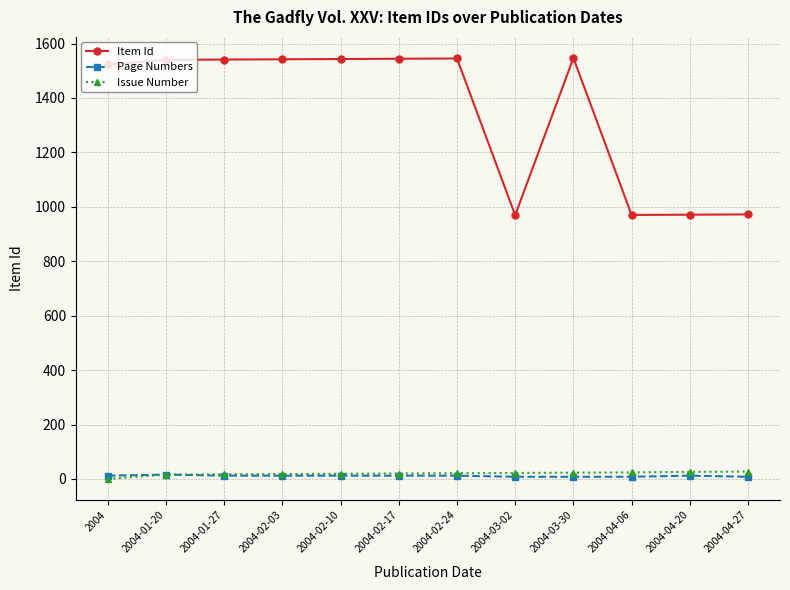

True or false: Item Id has a value of 267 at 2004-04-06.

False